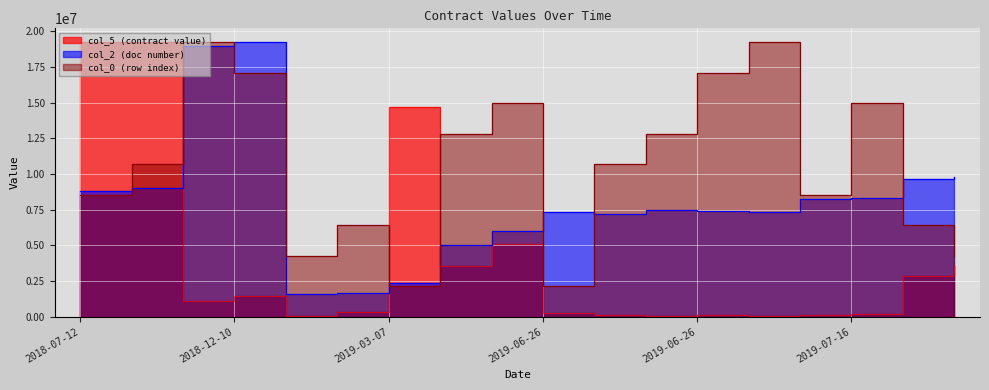

What is the spread (max minus min) of values at 2018-12-04?

18159948.0